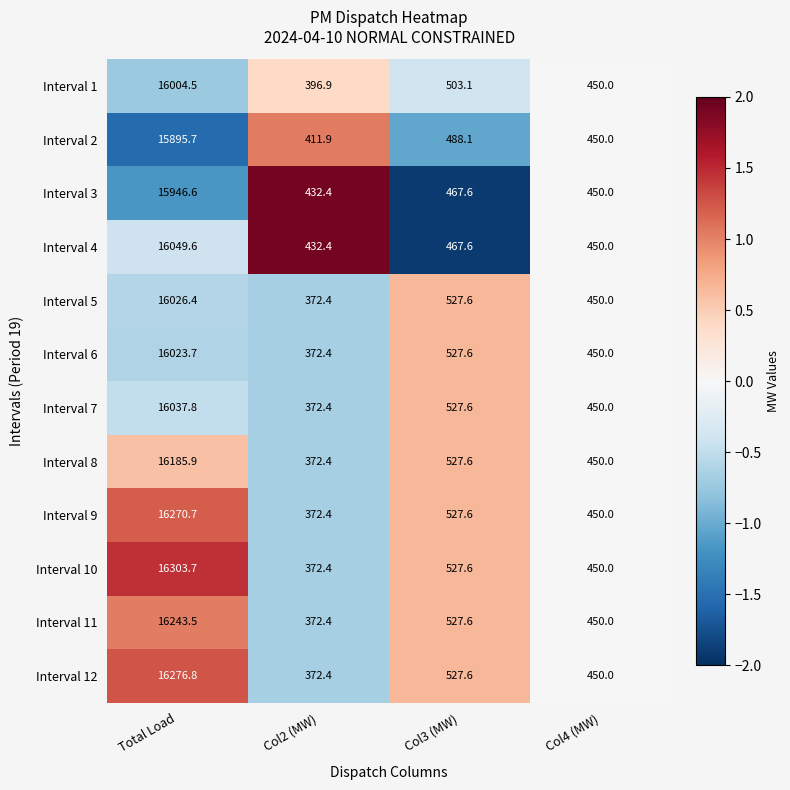

At which label is Interval 4 closest to 8241?

Col3 (MW)